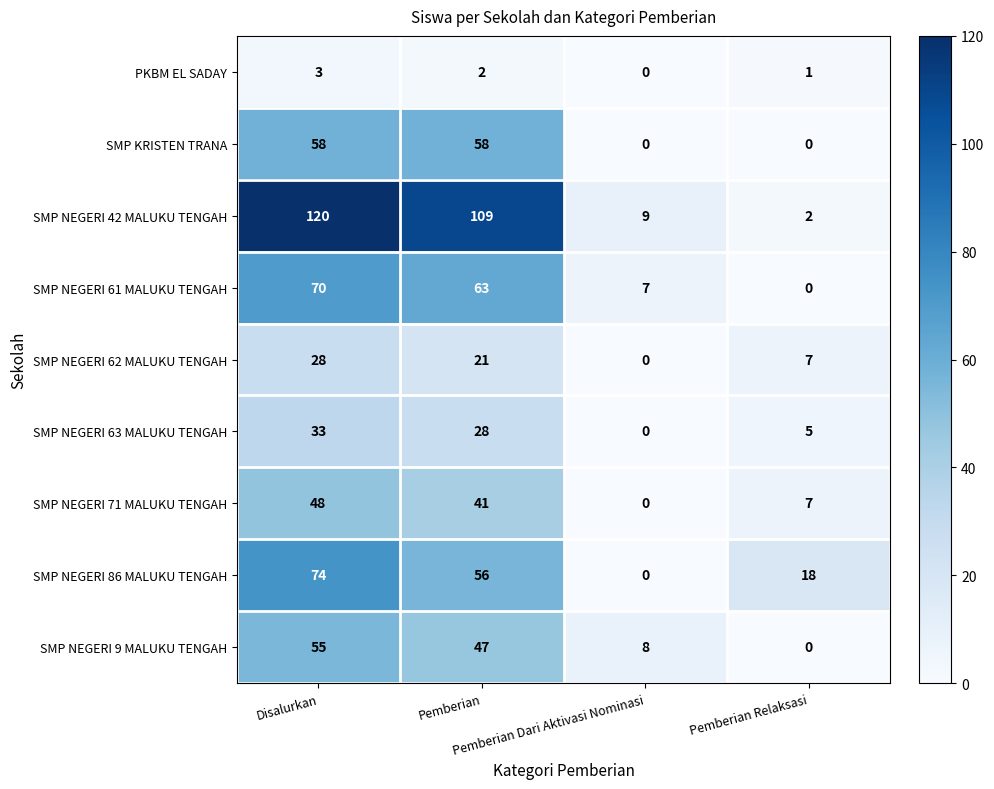

Which series has the largest total across all categories?

SMP NEGERI 42 MALUKU TENGAH